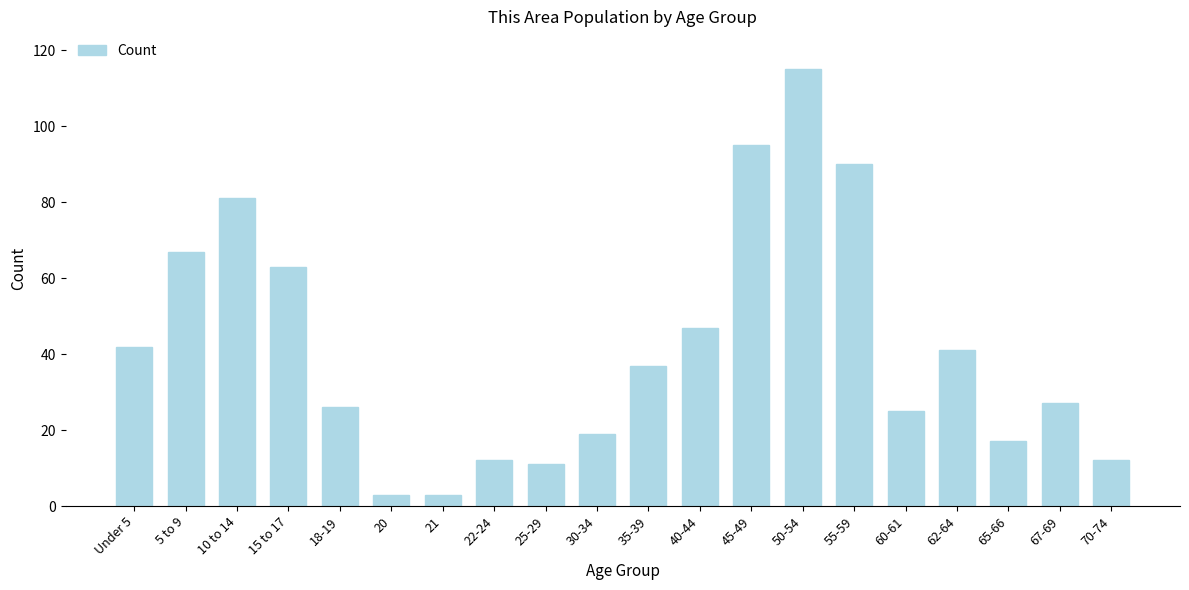

Reading left to right, what are all the values shown in this chart?

Under 5=42	5 to 9=67	10 to 14=81	15 to 17=63	18-19=26	20=3	21=3	22-24=12	25-29=11	30-34=19	35-39=37	40-44=47	45-49=95	50-54=115	55-59=90	60-61=25	62-64=41	65-66=17	67-69=27	70-74=12